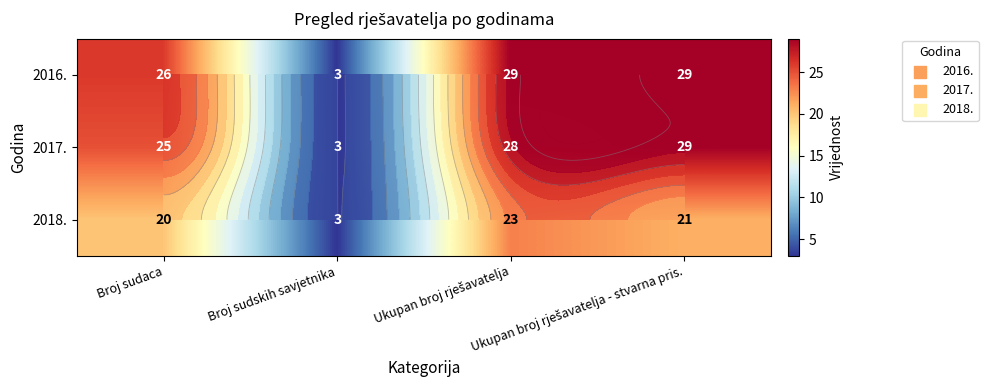

What is the greatest value displayed?

29